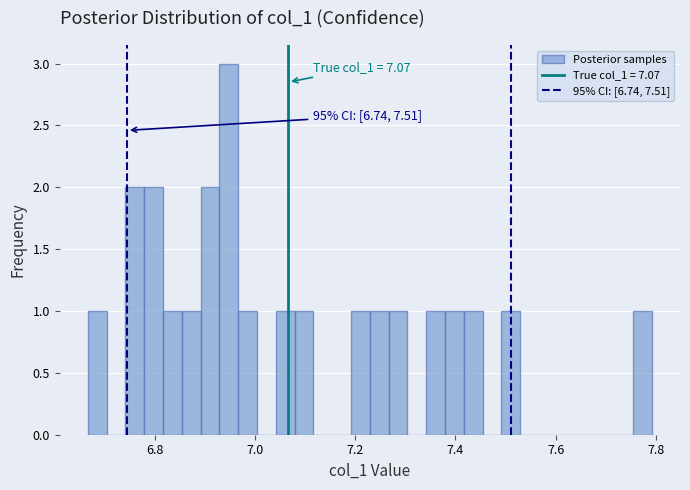

Around what value on the x-axis is the tallest bar? Give the approximate position of its centre, as read against the axis.

6.94